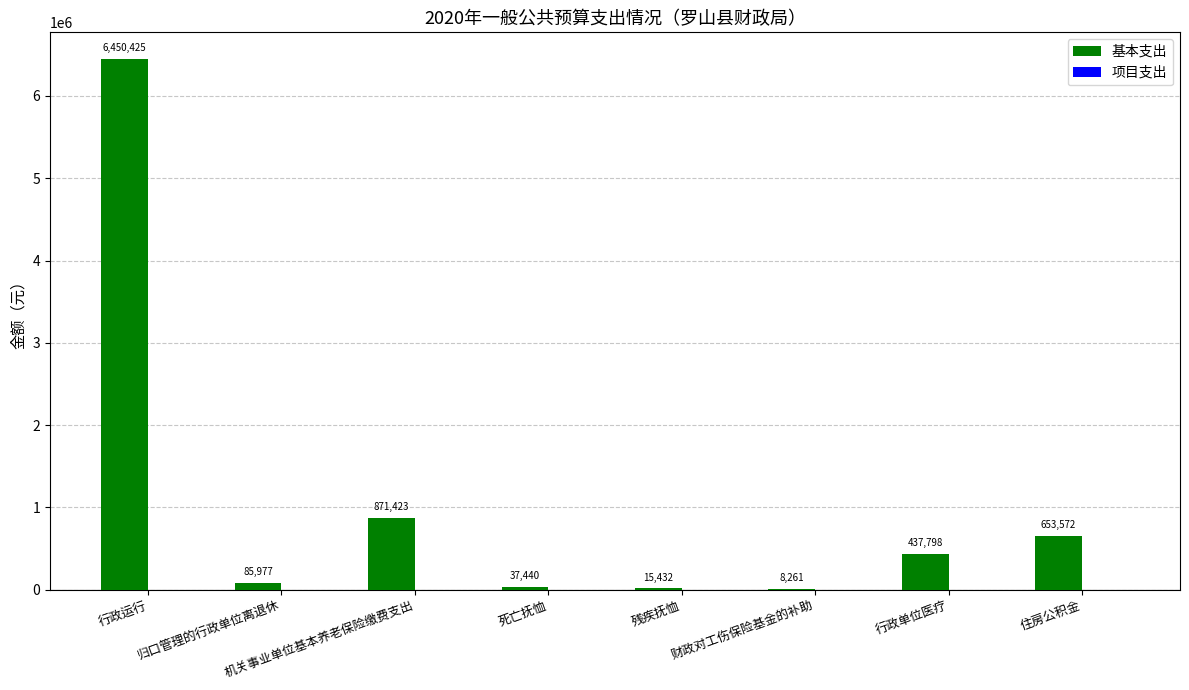

Between 住房公积金 and 行政运行, which is larger?

行政运行